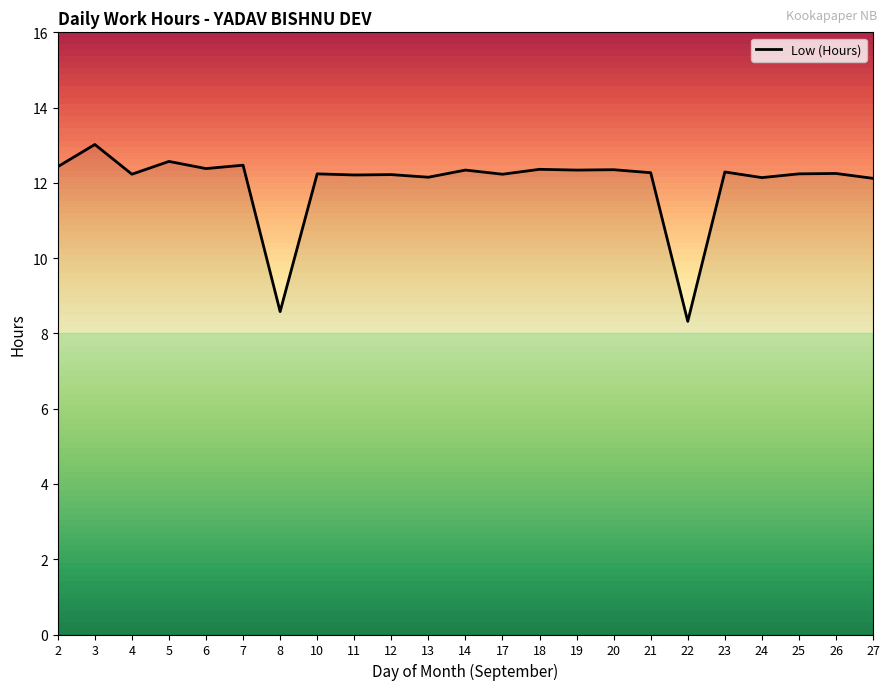

What is the difference between the values at 3 and 19?

0.7